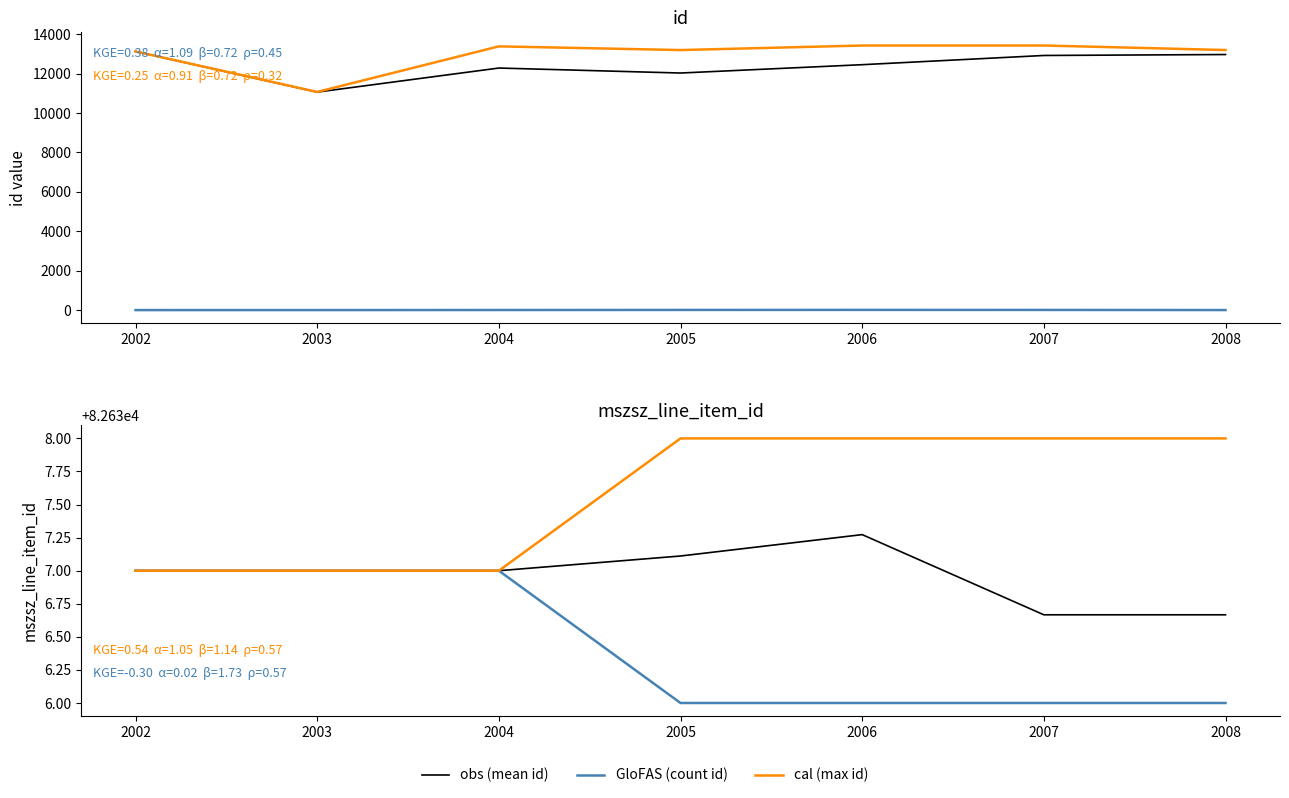

Where is cal (max id) nearest to the value 12251?

2002